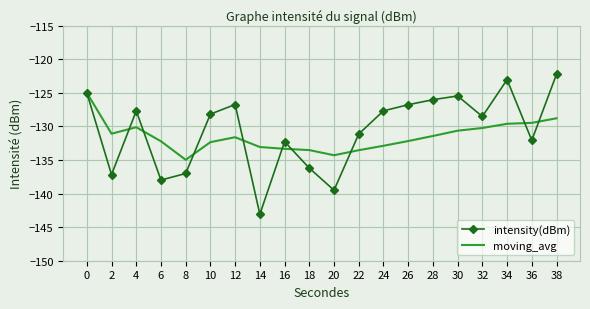

Where is moving_avg nearest to the value -129?

38